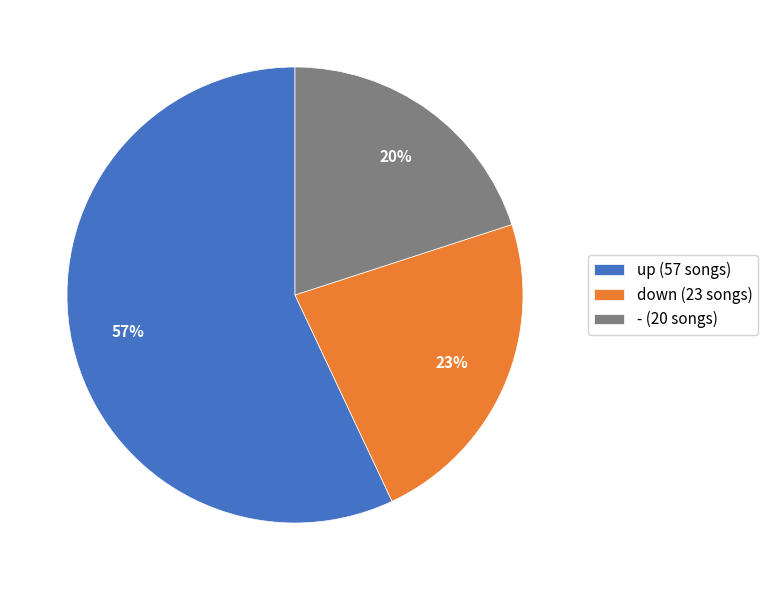

What is the ratio of the value at down (23 songs) to the value at up (57 songs)?

0.4